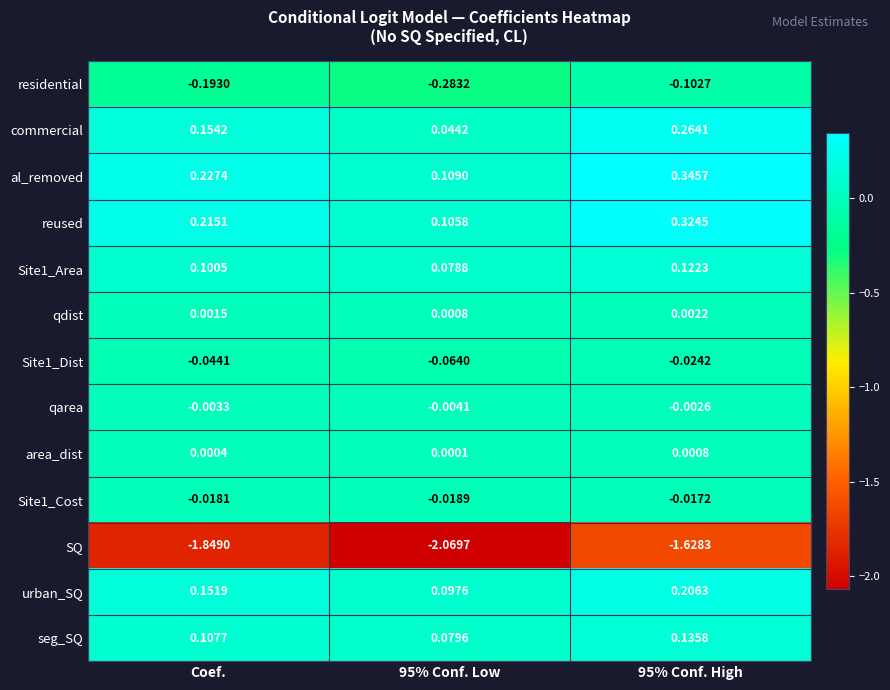

Between 95% Conf. Low and 95% Conf. High, which series saw the biggest shift?

SQ